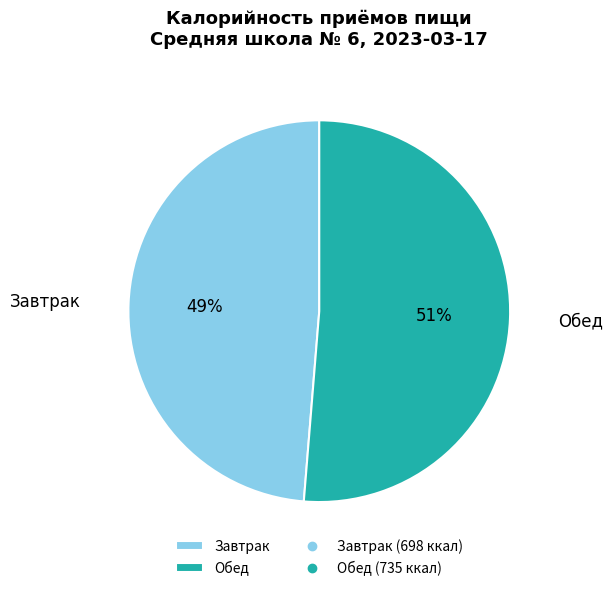

What is the smallest slice in the pie chart?

Завтрак